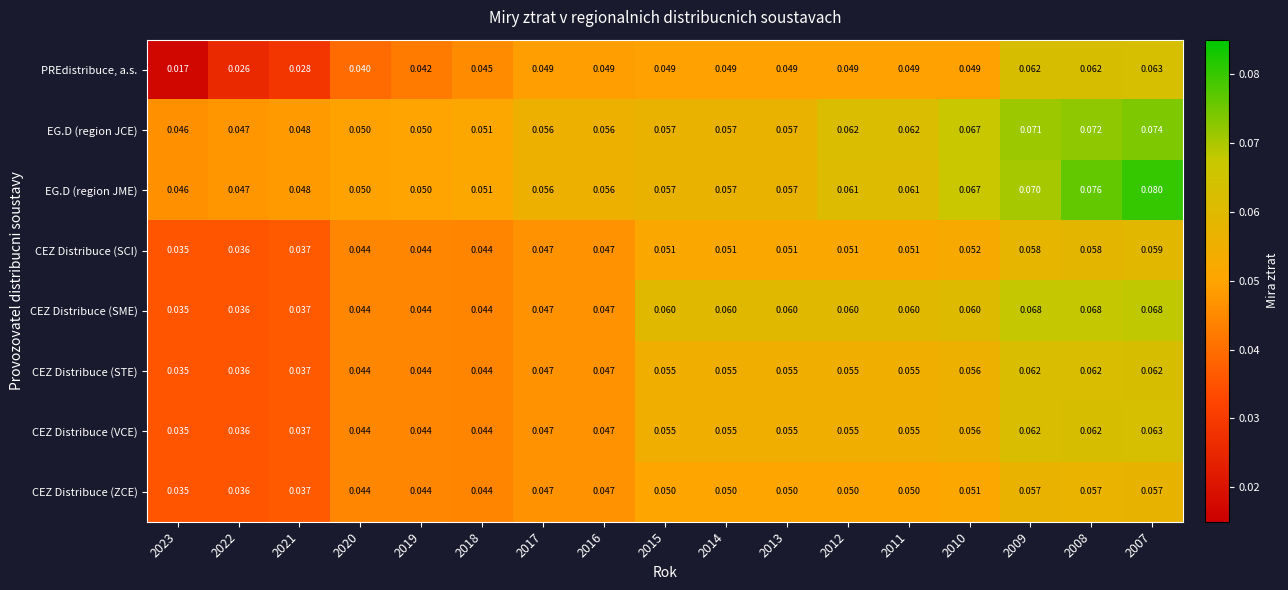

Which series has the largest range (max minus min)?

PREdistribuce, a.s.